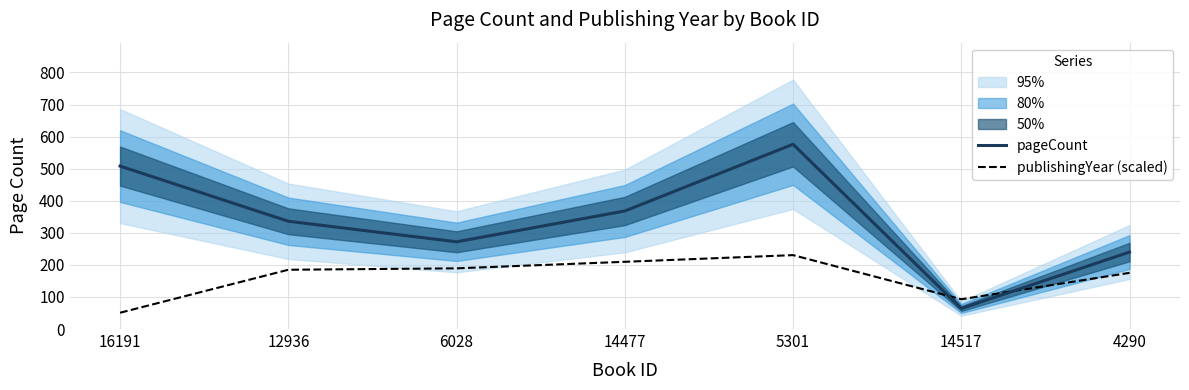

Reading left to right, transcribe all the data shown in this chart.

pageCount: 508.0	336.0	272.0	368.0	576.0	64.0	240.0
publishingYear (scaled): 50.8	184.8	189.2	209.6	230.4	92.8	175.2